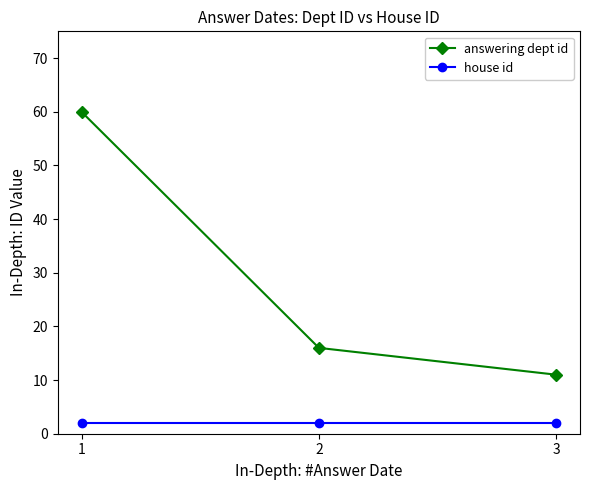

At how many categories does at least one series exceed 56?

1